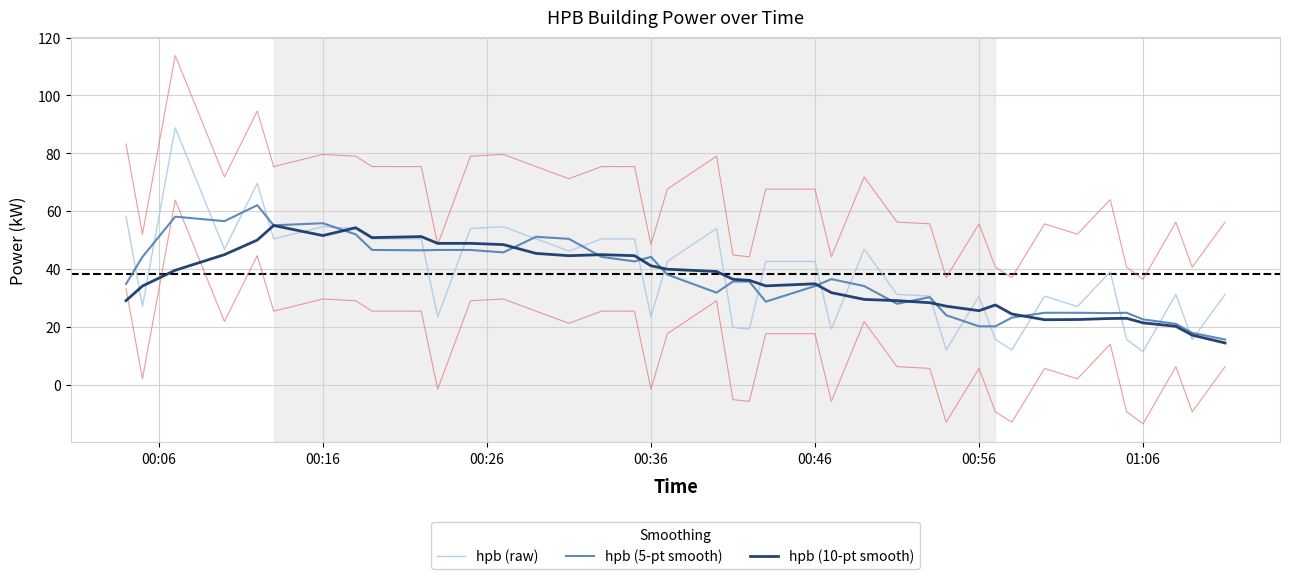

True or false: hpb (5-pt smooth) and hpb (10-pt smooth) cross at least once.

True